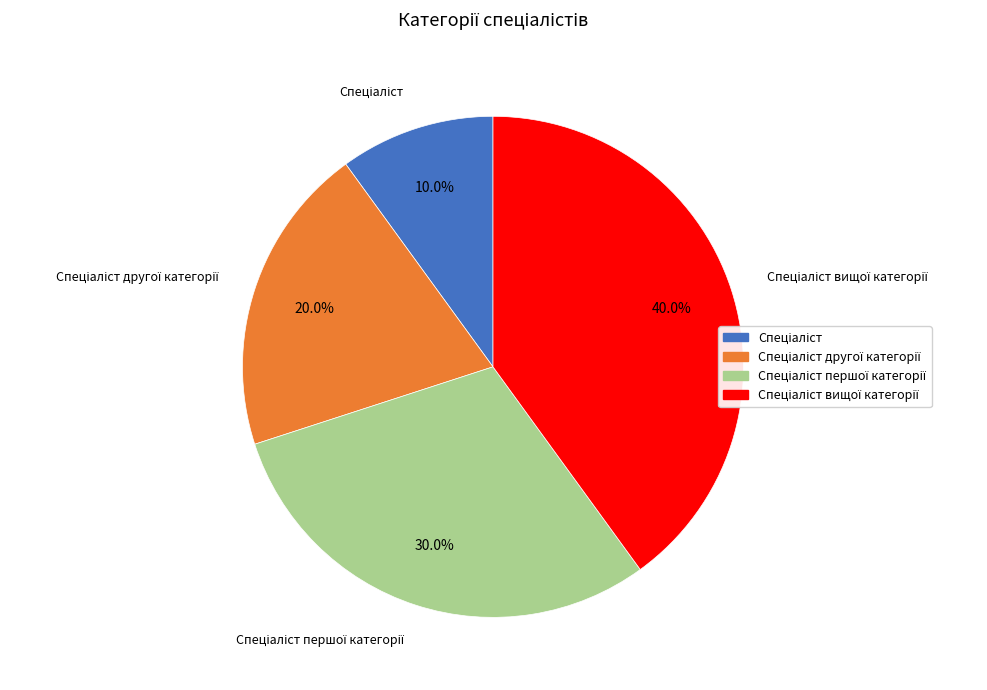

Does any single category account for the majority?

No